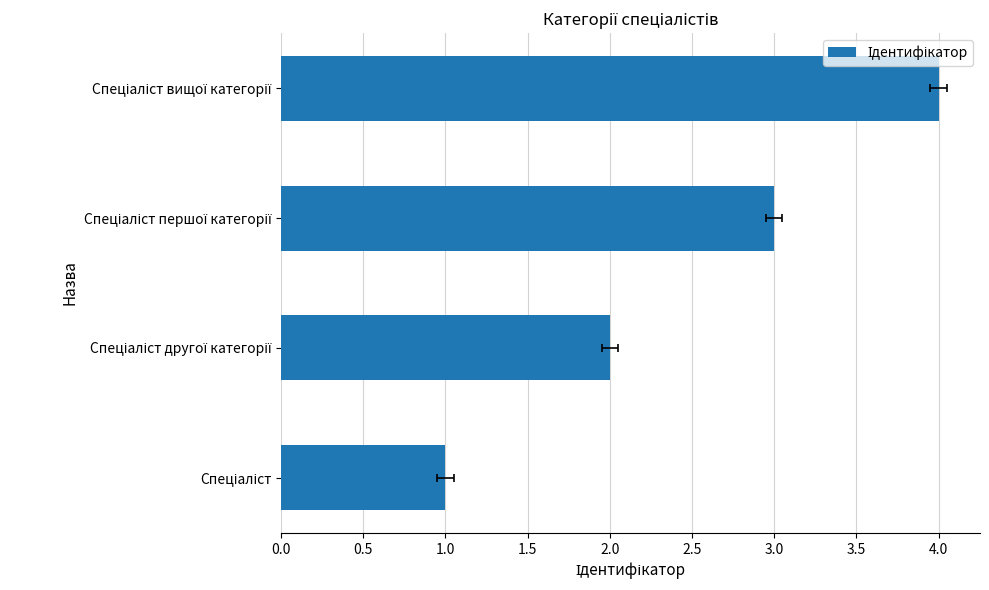

Reading left to right, list all the values displayed in this chart.

1	2	3	4